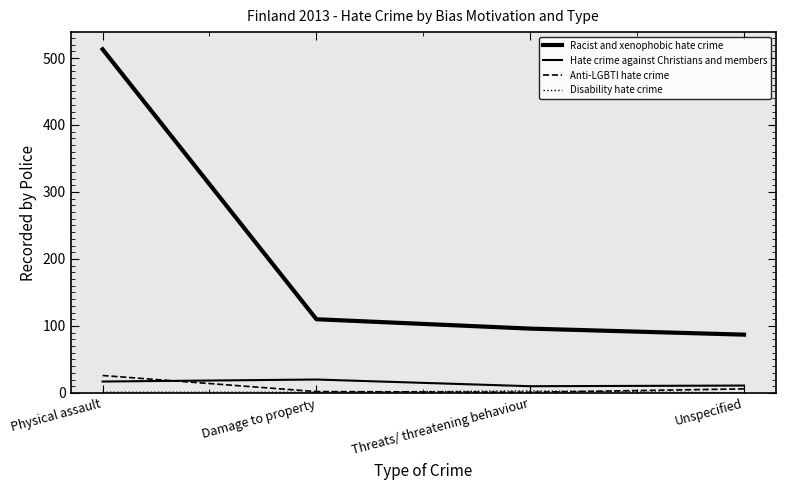

Does the chart have visible grid lines?

No